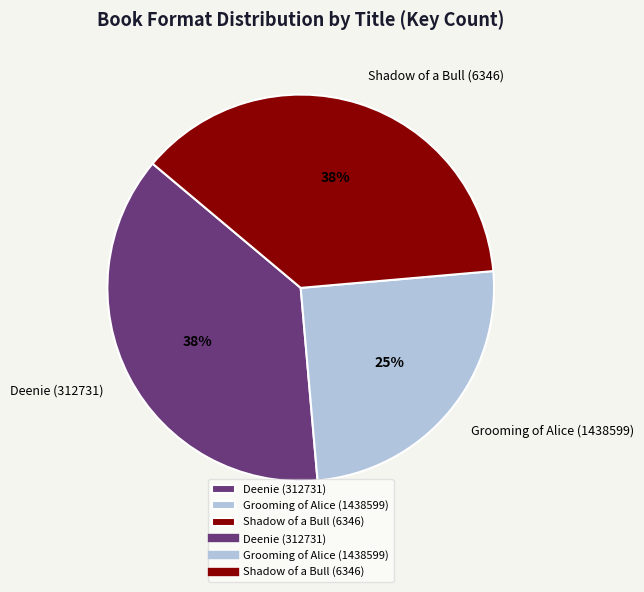

The Shadow of a Bull (6346) slice represents 50% of the pie. True or false?

False